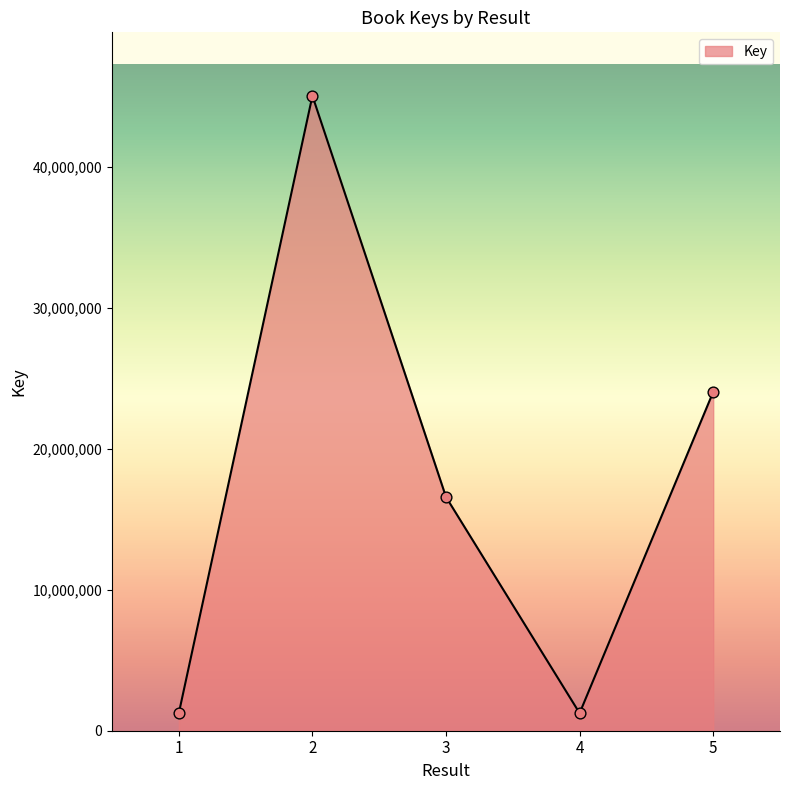

Between 4 and 5, which is larger?

5